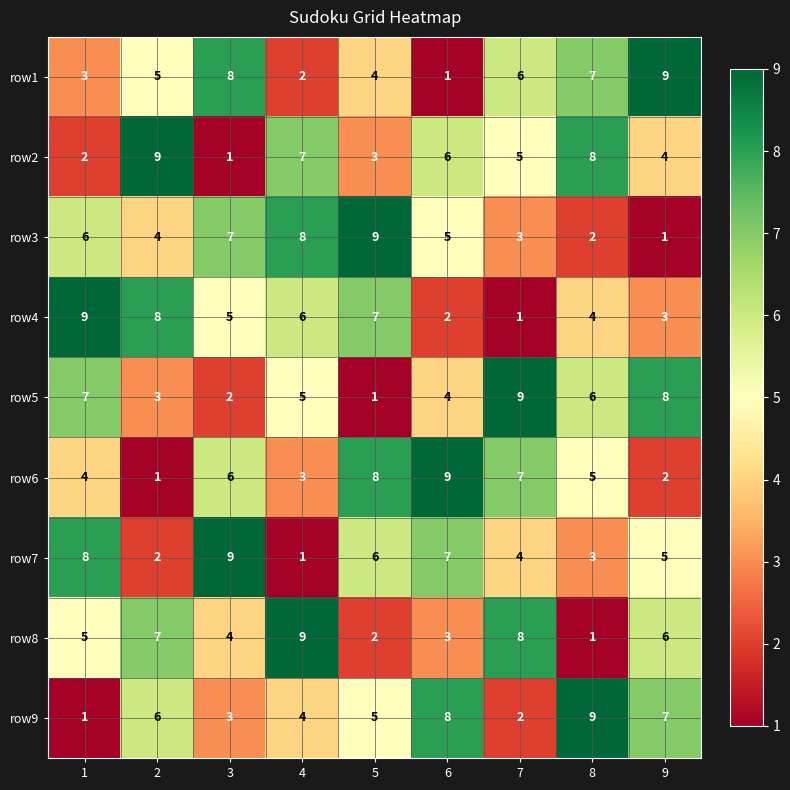

What is the greatest value displayed?

9